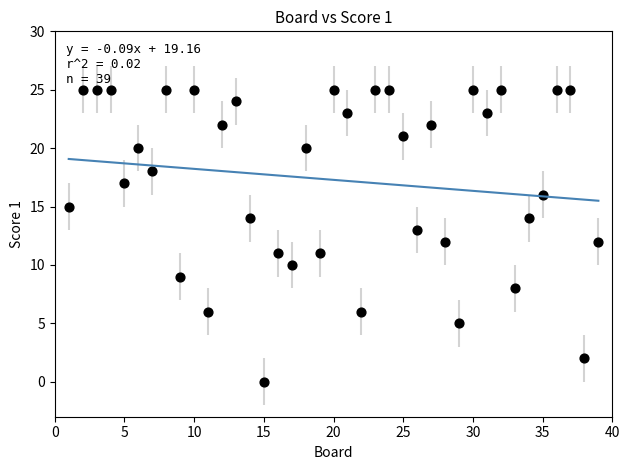

What is the range of X values (max minus min)?

38